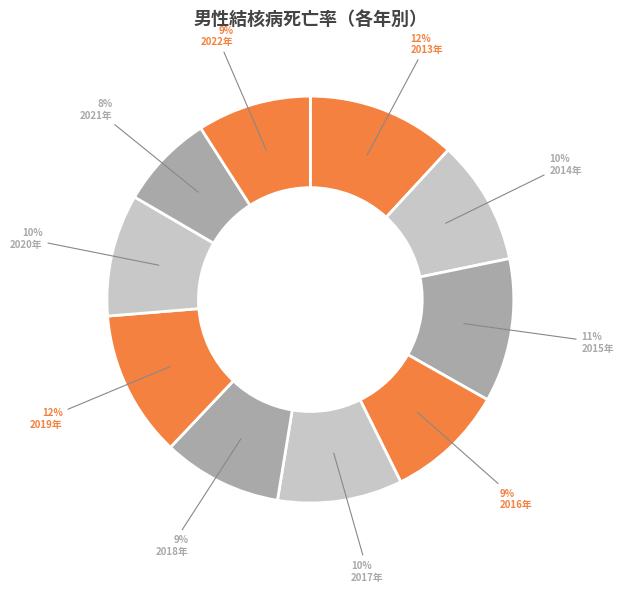

How many slices are in this pie chart?

10